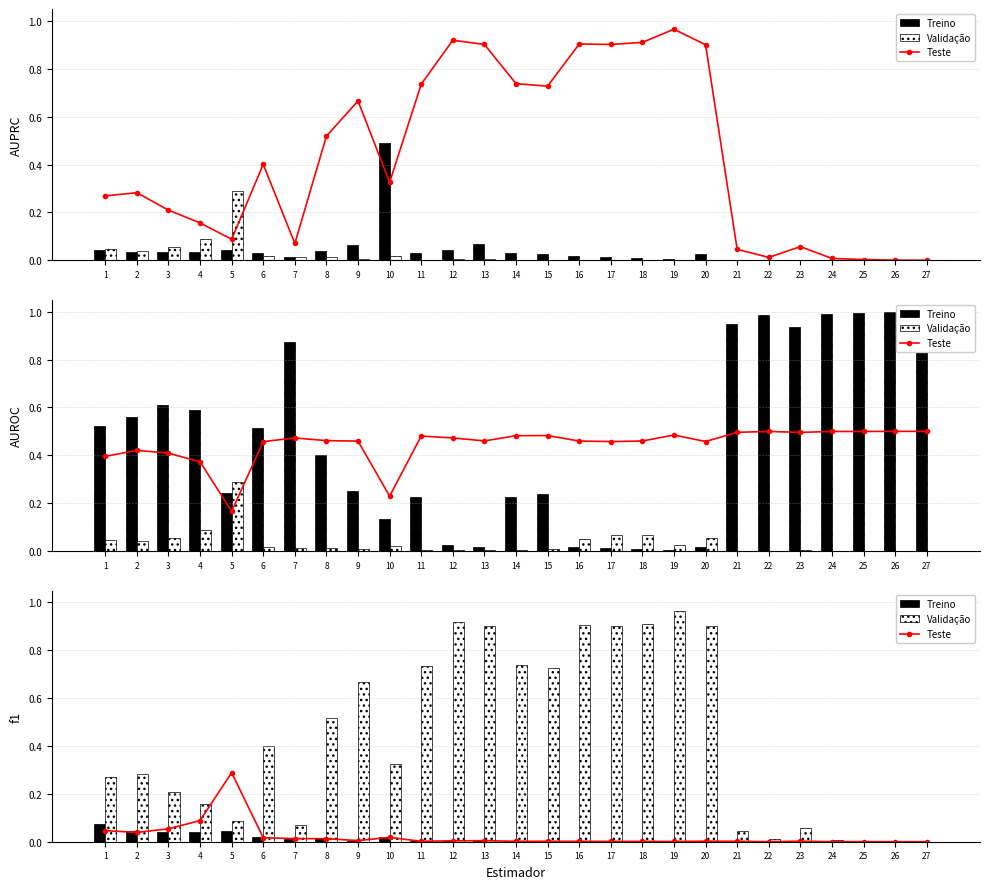

Which series has the largest total across all categories?

Validação